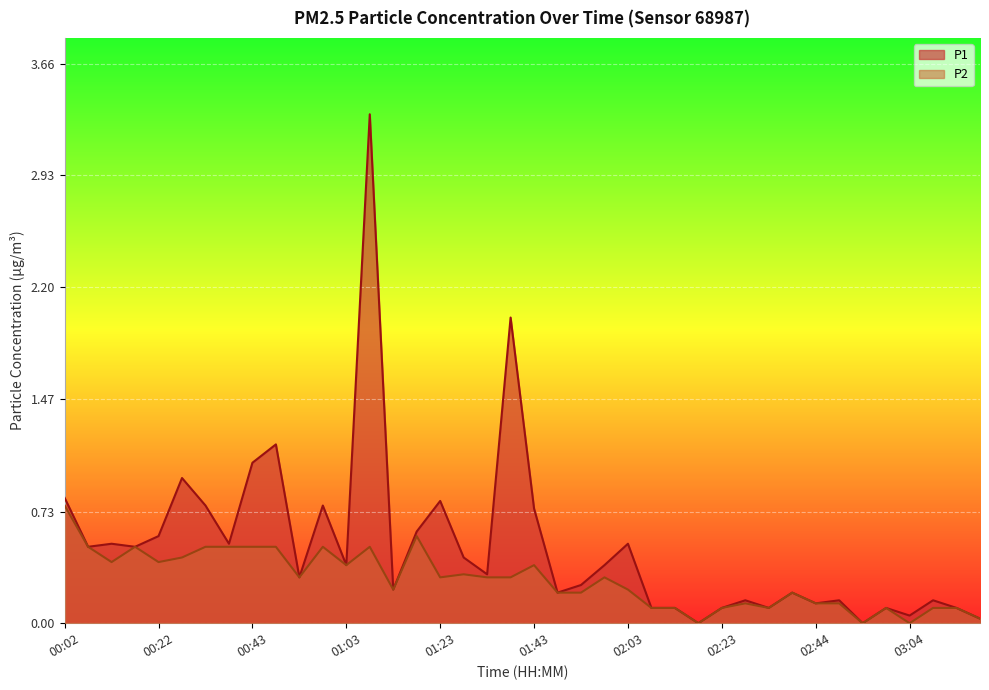

What is the sum of the P2 values at 02:29 and 03:04?

0.1